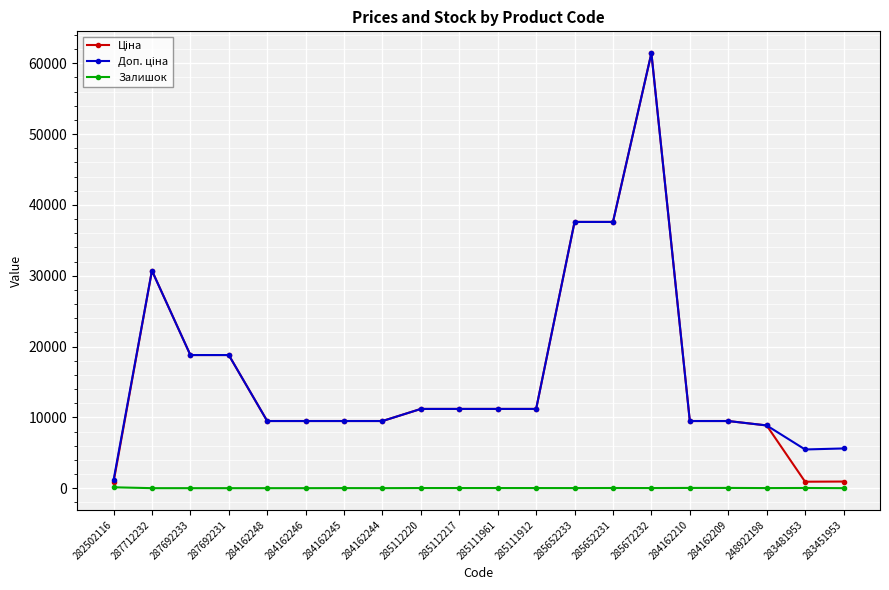

What is the difference between the maximum and minimum values in the Залишок series?

125.0